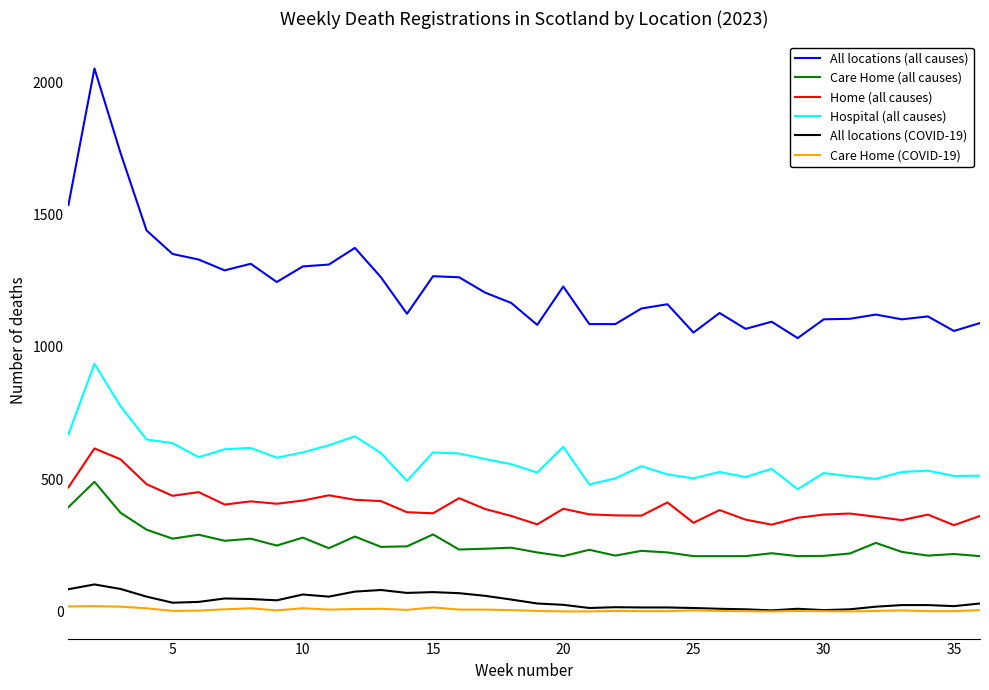

Which series has the widest spread of values?

All locations (all causes)